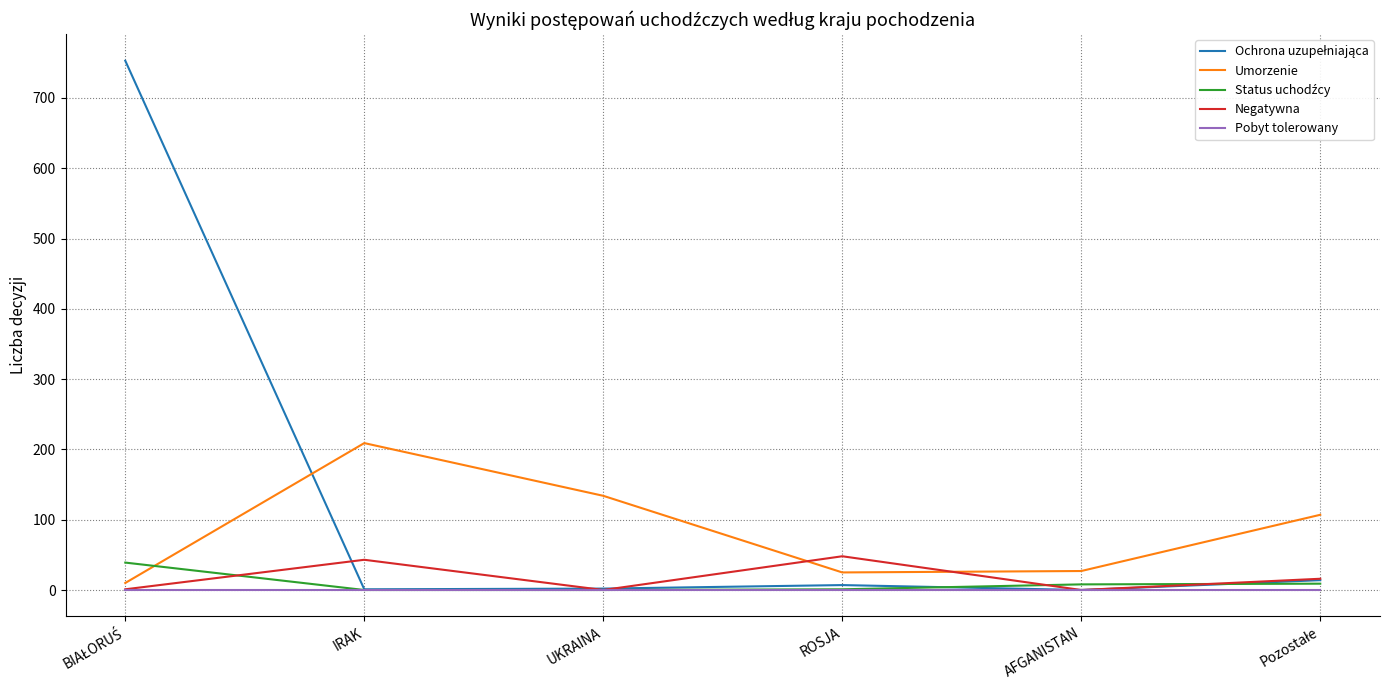

At which label does Umorzenie reach its peak?

IRAK